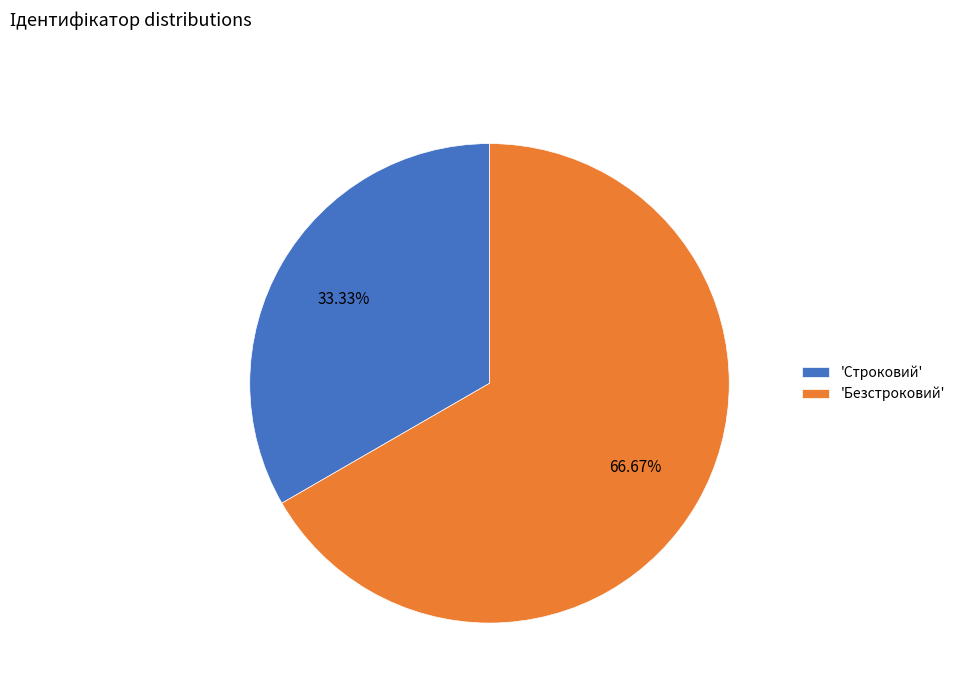

Is the sum of 'Безстроковий' and 'Строковий' greater than half?

Yes